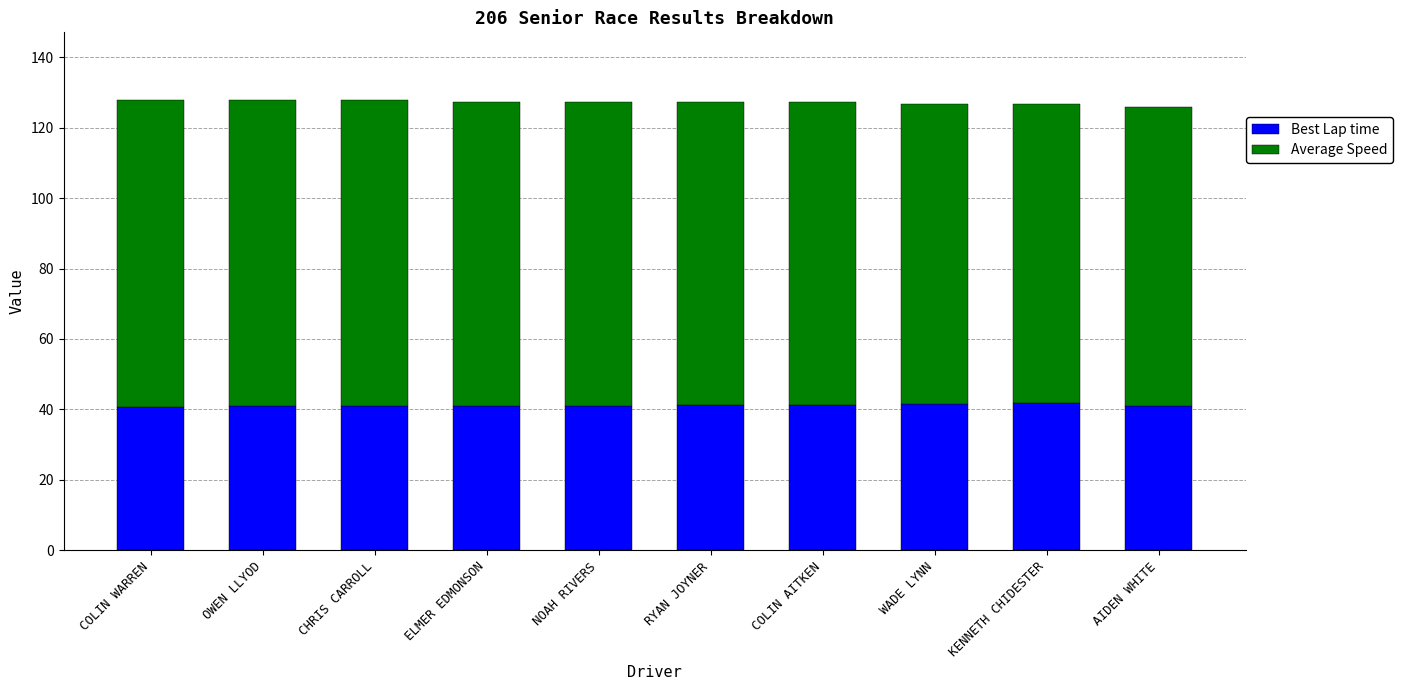

What is the total value across all series at KENNETH CHIDESTER?

126.8